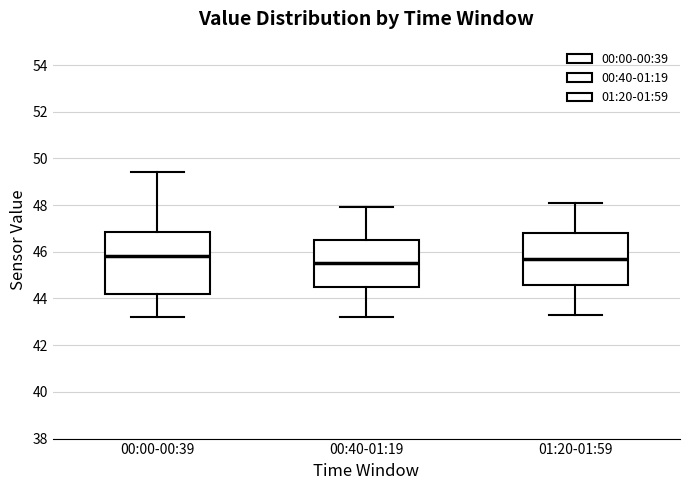

Reading left to right, read every box against the y-axis: the position of its median line, the range the box covers, and the ends of its whiskers. The values are not printed on the chart, so give them approximately, as read against the axis.

00:00-00:39: median 45.8, box 44.2 to 46.8, whiskers 43.2 to 49.4
00:40-01:19: median 45.6, box 44.6 to 46.6, whiskers 43.2 to 48.0
01:20-01:59: median 45.8, box 44.6 to 46.8, whiskers 43.4 to 48.2